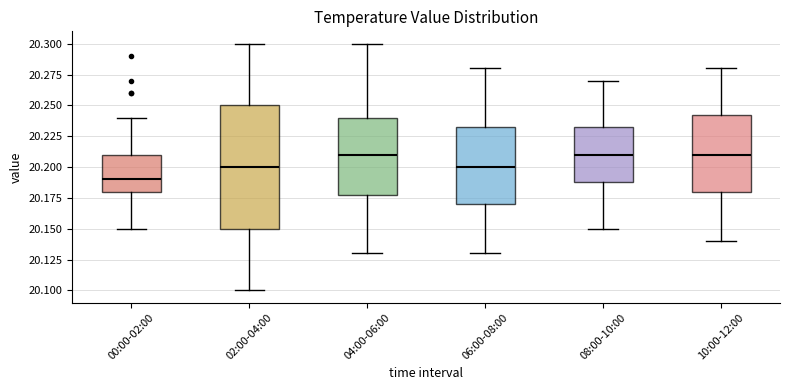

Comparing the boxes themselves (not the whiskers), which one is the tallest?

02:00-04:00